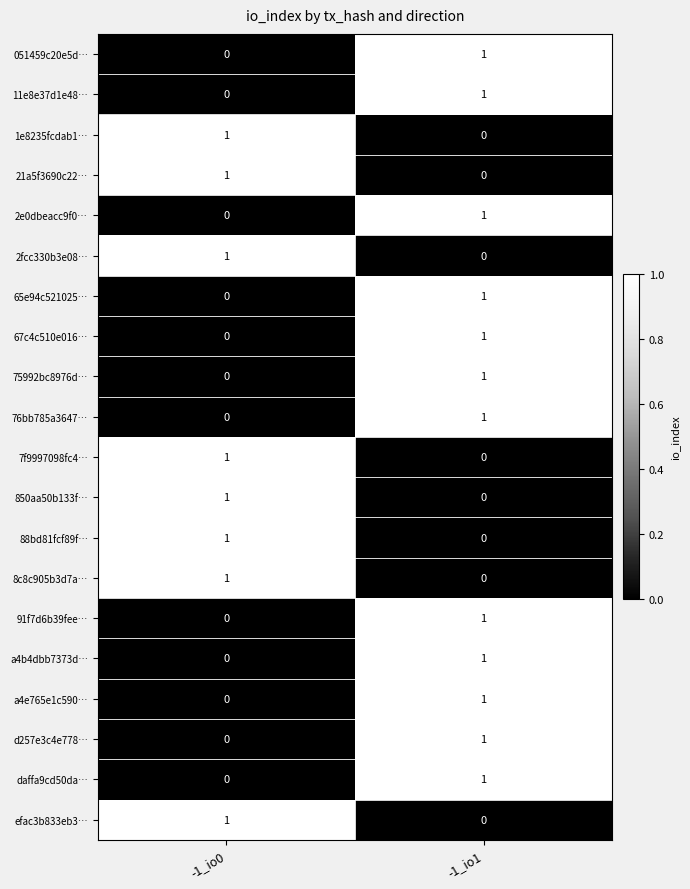

At which category is the sum across all series the highest?

-1_io1